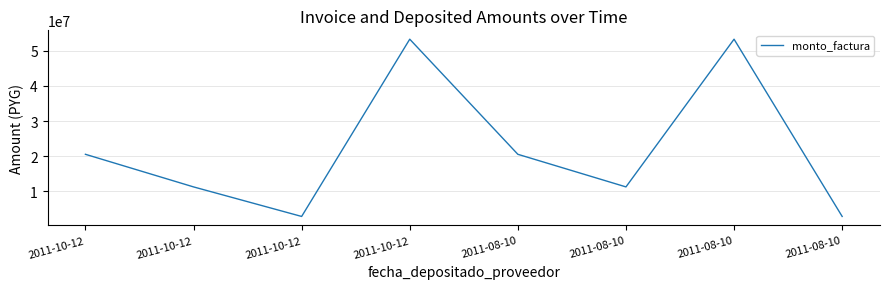

How many points are lower than both their immediate neighbors (excluding endpoints)?

2